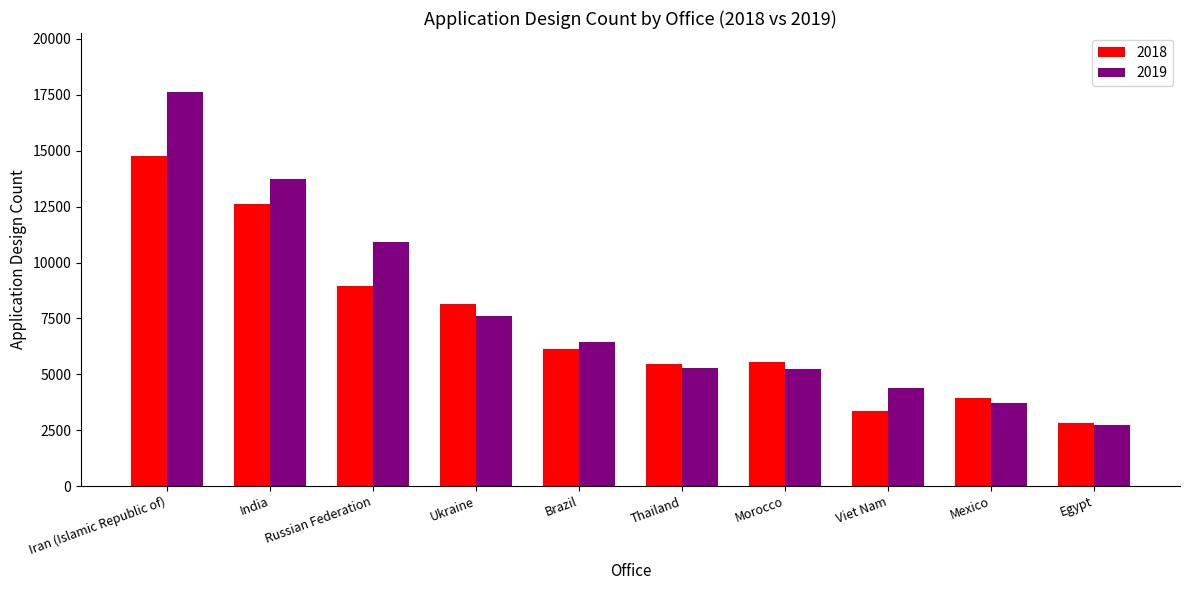

What is the sum of the 2018 values at Iran (Islamic Republic of) and Brazil?

20885